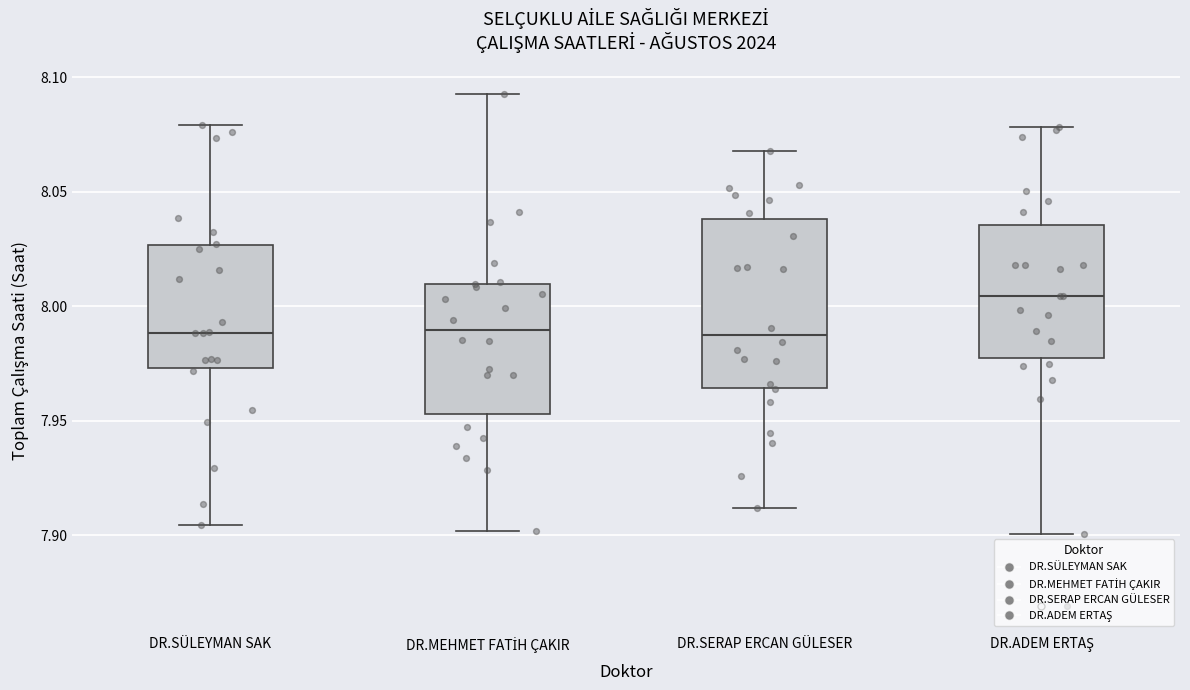

Reading left to right, transcribe this box plot: for each box, give where its median line is, the range the box spans, and where its two whiskers end, as read against the y-axis. The values are not printed on the chart, so give them approximately, as read against the axis.

DR.SÜLEYMAN SAK: median 7.990, box 7.975 to 8.025, whiskers 7.905 to 8.080
DR.MEHMET FATİH ÇAKIR: median 7.990, box 7.955 to 8.010, whiskers 7.900 to 8.095
DR.SERAP ERCAN GÜLESER: median 7.990, box 7.965 to 8.040, whiskers 7.910 to 8.070
DR.ADEM ERTAŞ: median 8.005, box 7.975 to 8.035, whiskers 7.900 to 8.080